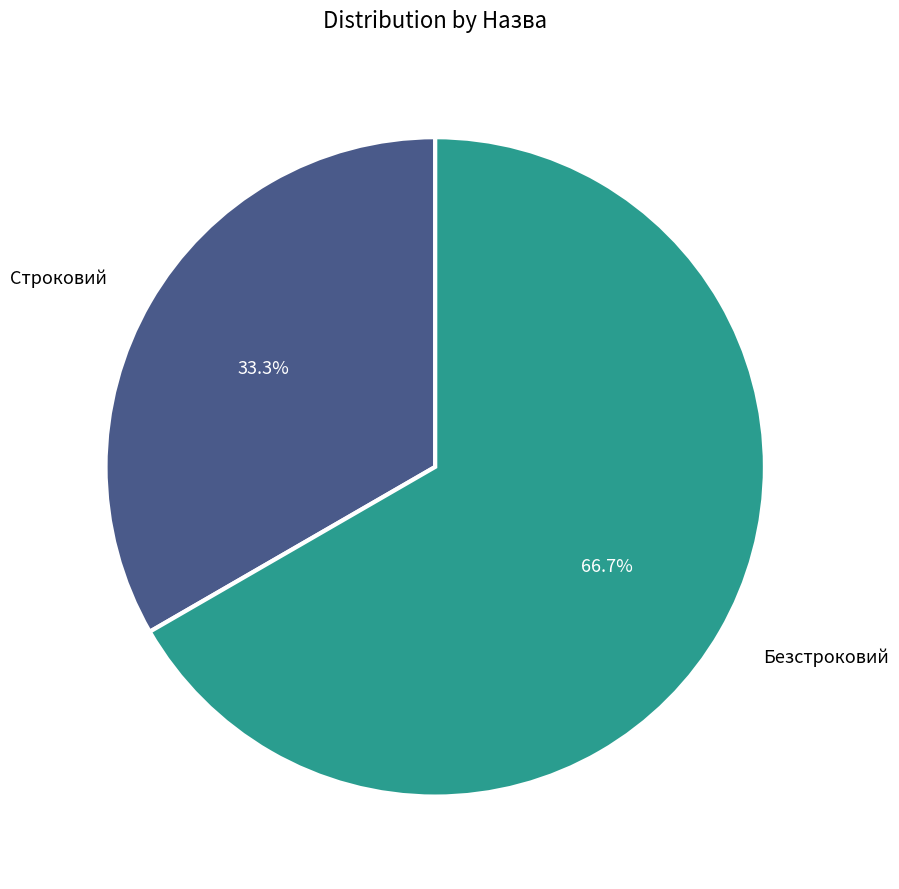

Which slice is the smallest?

Строковий